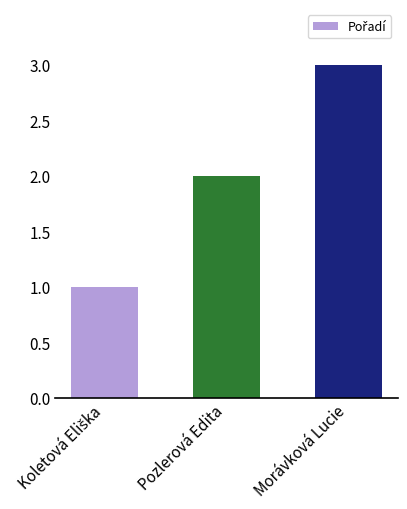

Which has a higher value, Pozlerová Edita or Morávková Lucie?

Morávková Lucie